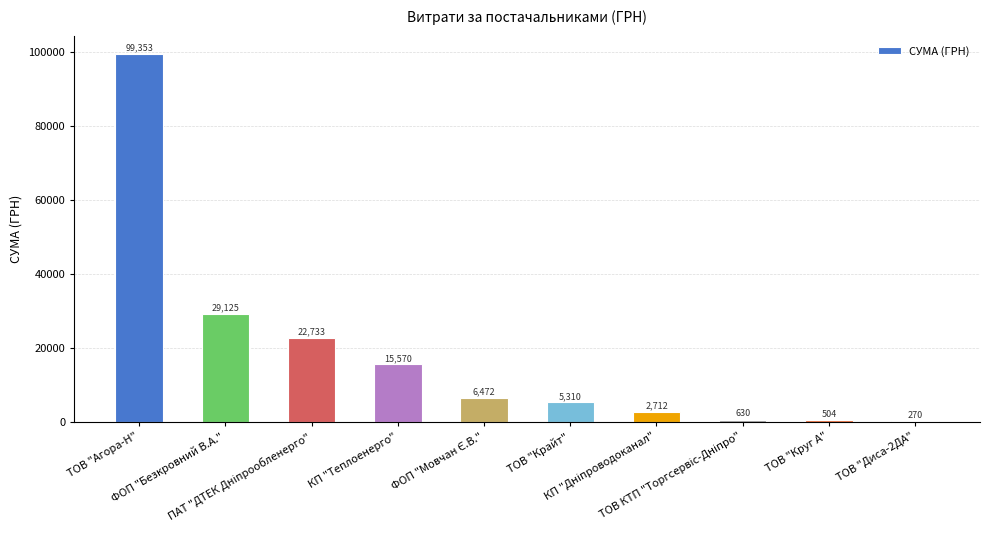

How many data points are above 6472?

5